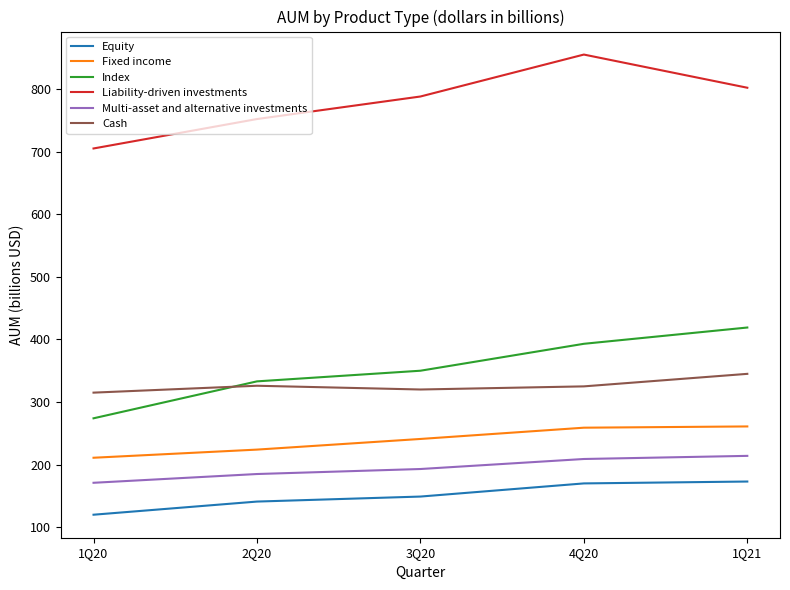

What is the sum of the Liability-driven investments values at 1Q20 and 3Q20?

1493